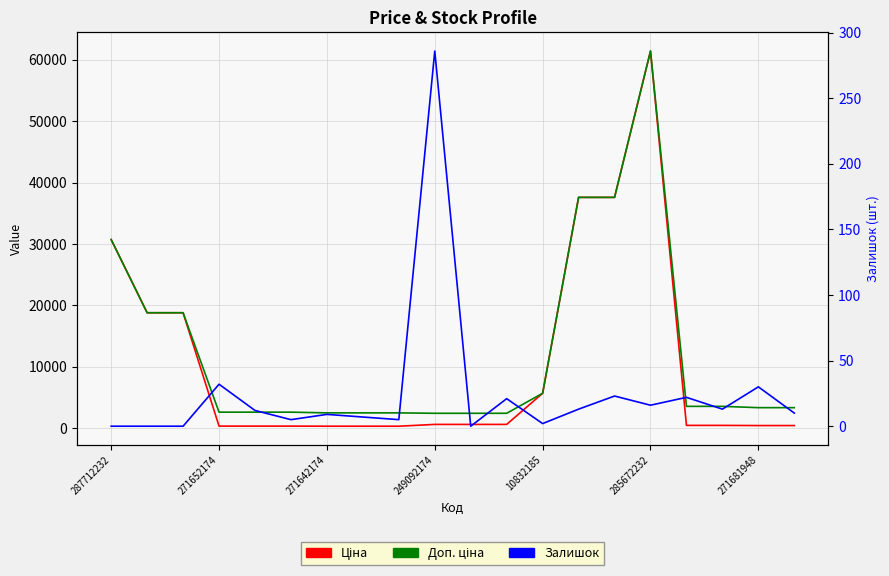

What are all the series names shown in the legend?

Ціна, Доп. ціна, Залишок